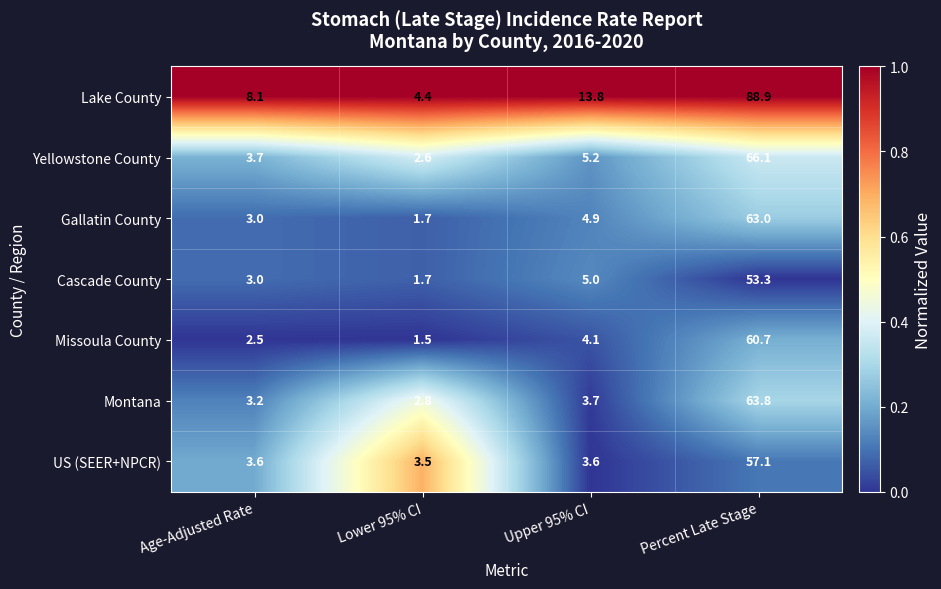

Which label corresponds to the largest value in the chart?

Percent Late Stage